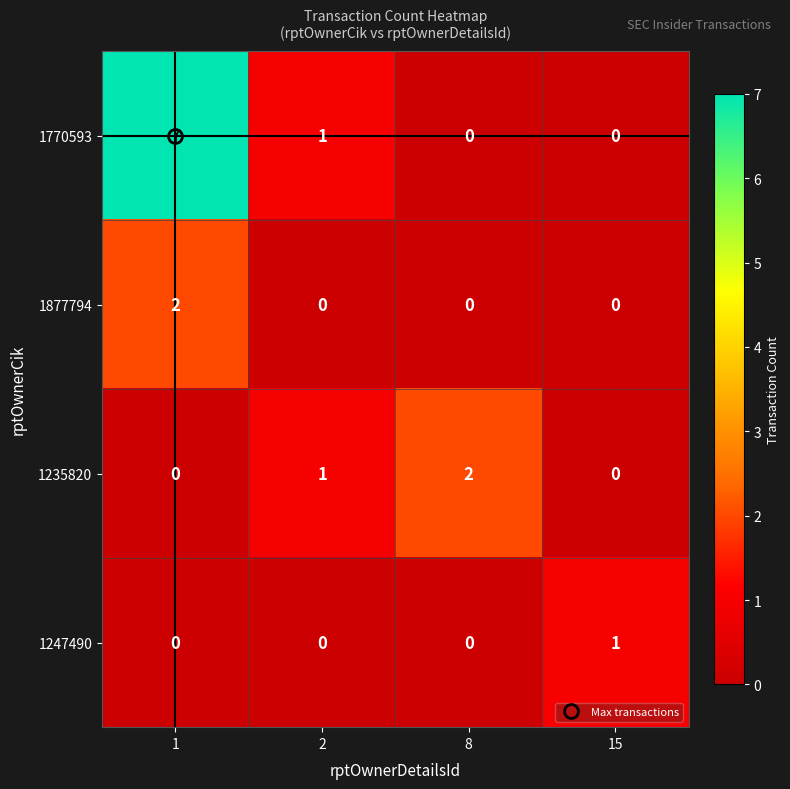

What is the difference between the maximum and minimum values in the 1770593 series?

7